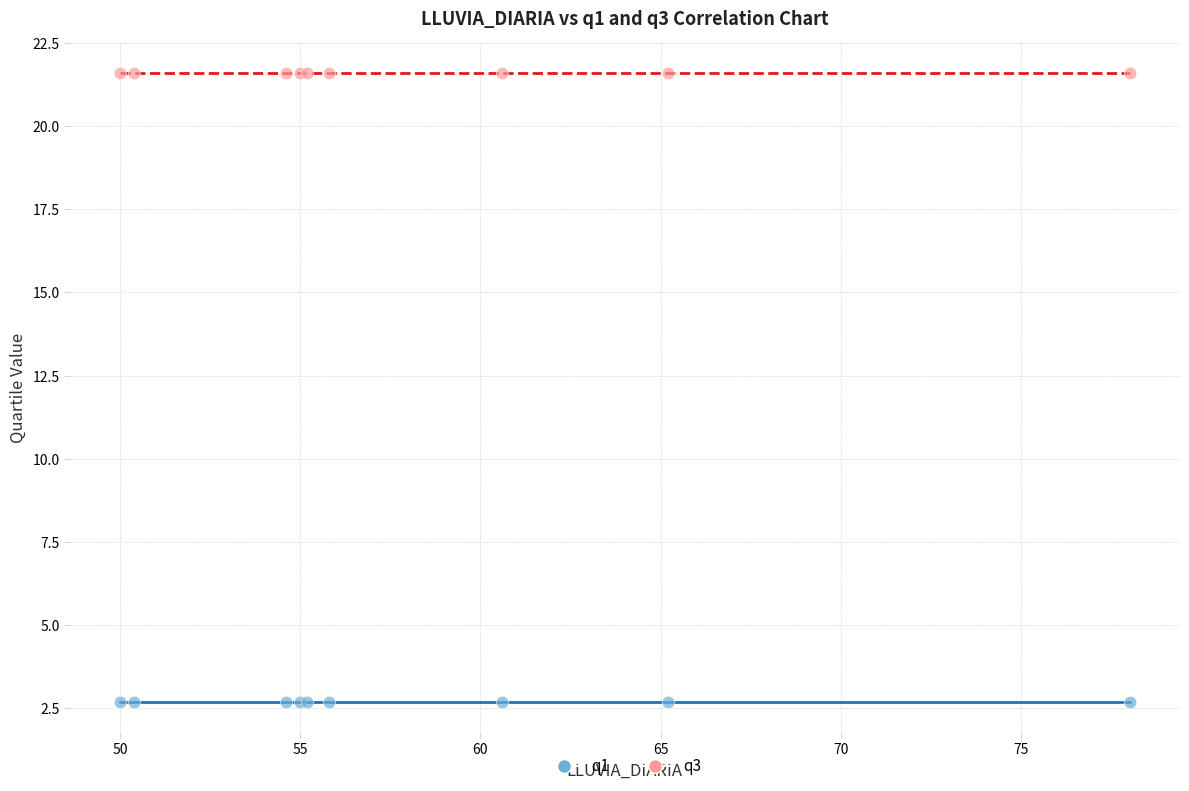

Which series contains the lowest Y value?

q1